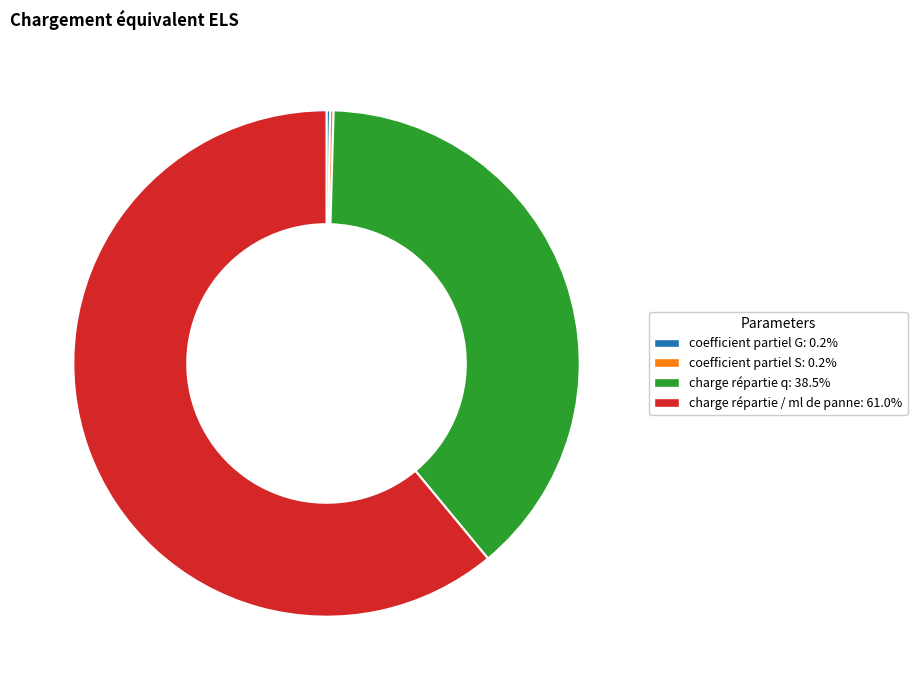

Does charge répartie / ml de panne: 61.0% account for over 50% of the chart?

Yes